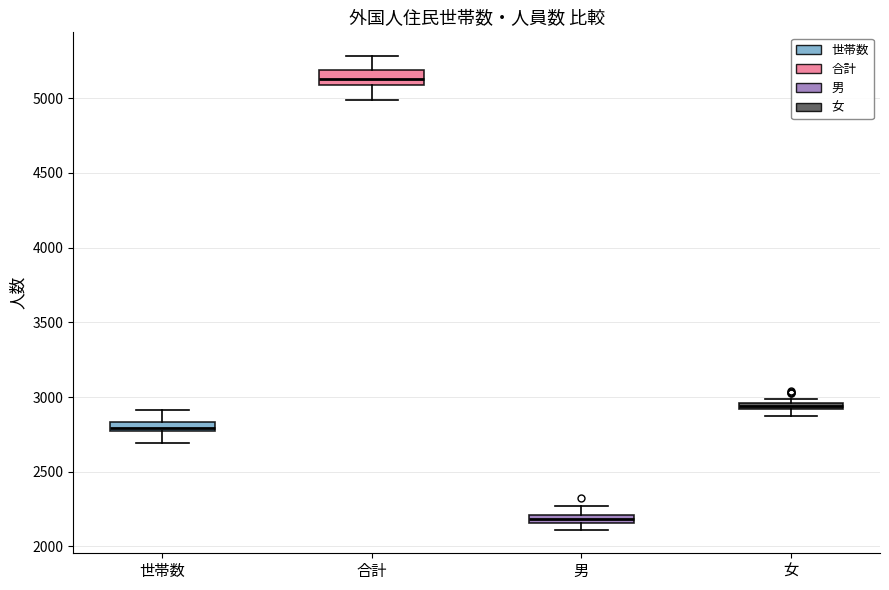

Where does the lower whisker of the box for 合計 end on the y-axis? The values are not printed on the chart, so give them approximately, as read against the axis.

5000